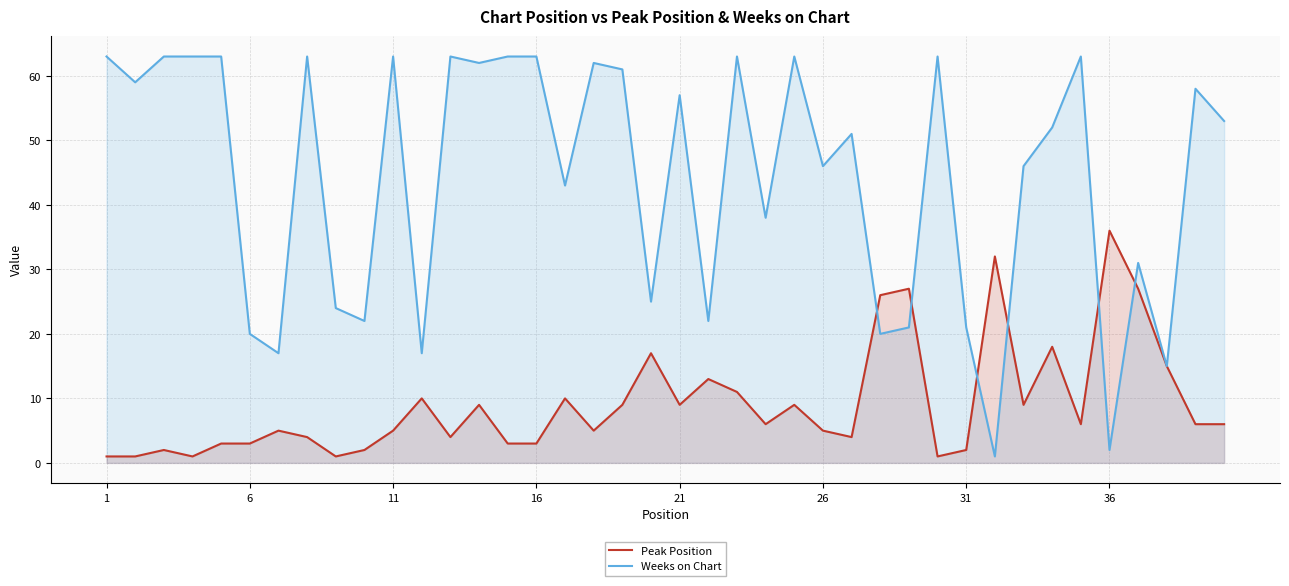

Where does the Weeks on Chart series first go above 53?

1